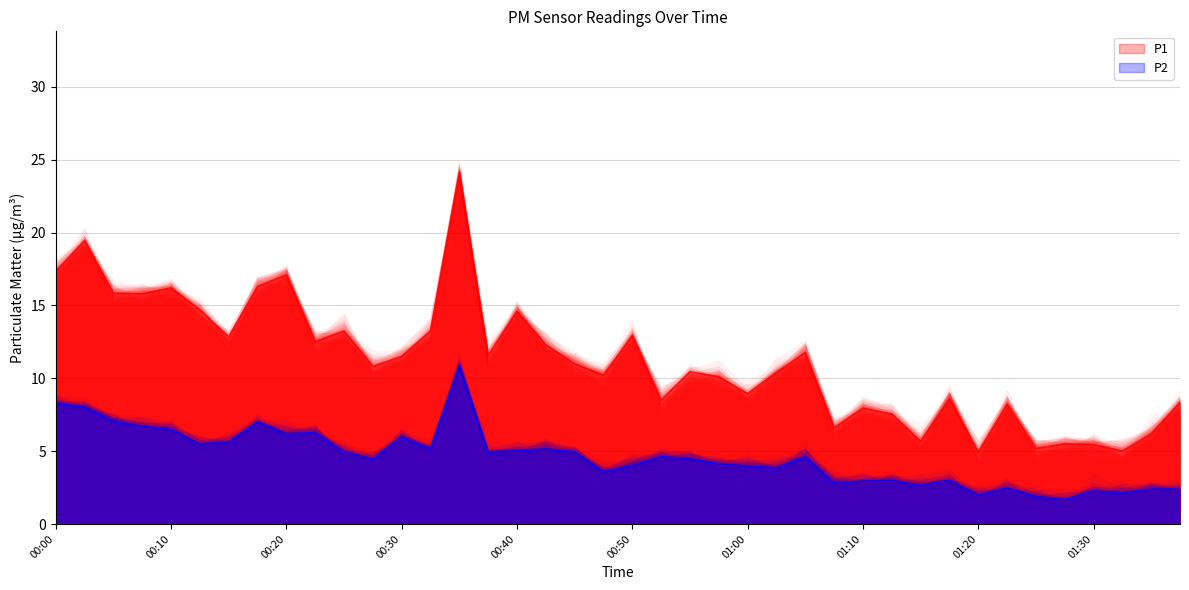

How many categories are shown in the chart?

40